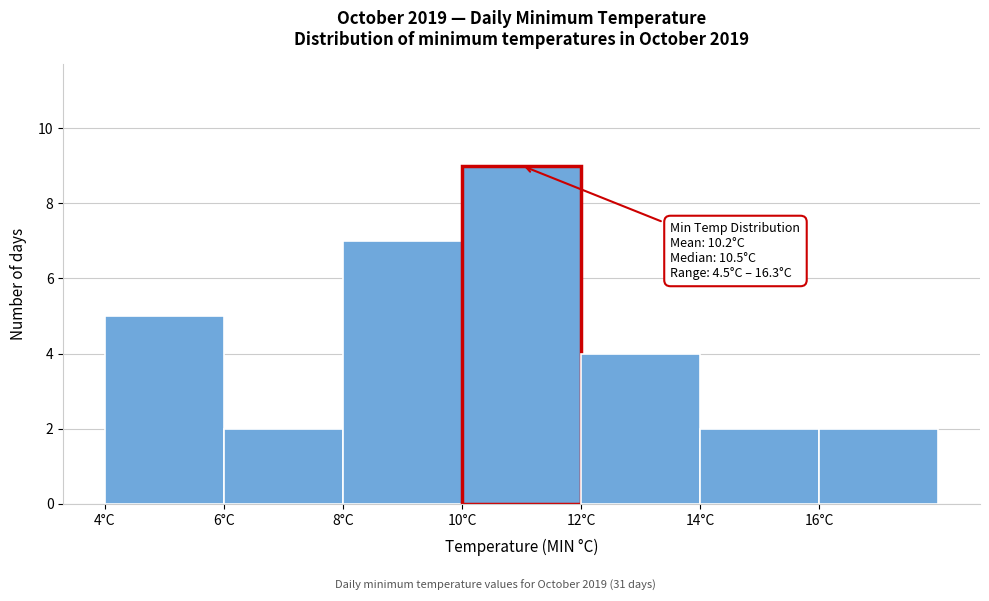

Which range on the x-axis has the tallest bar?

10 to 12